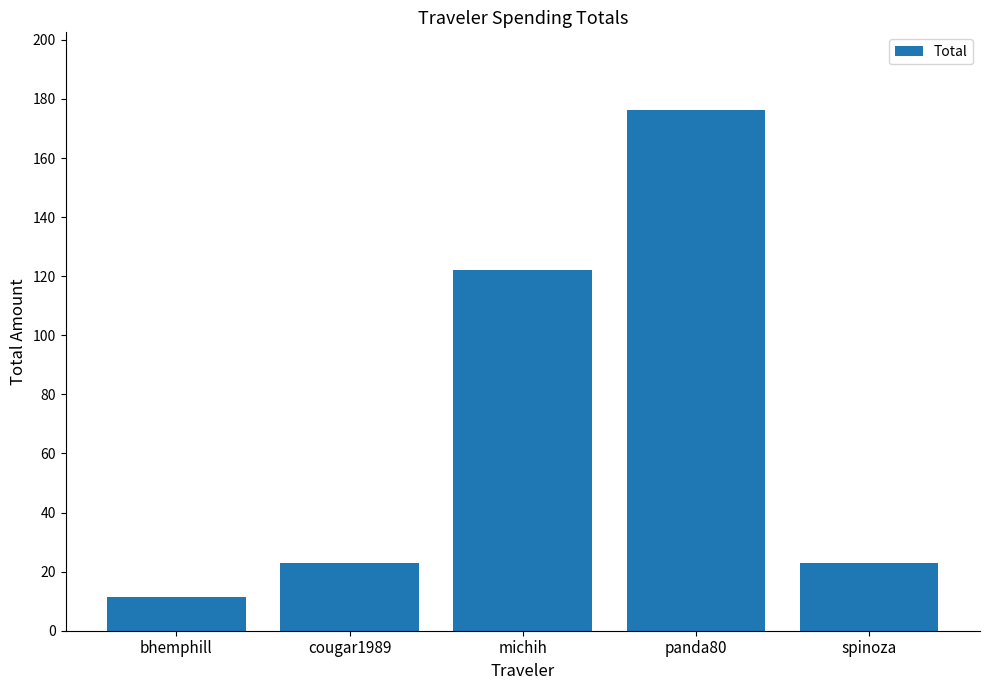

What value does the data have at cougar1989?

23.0